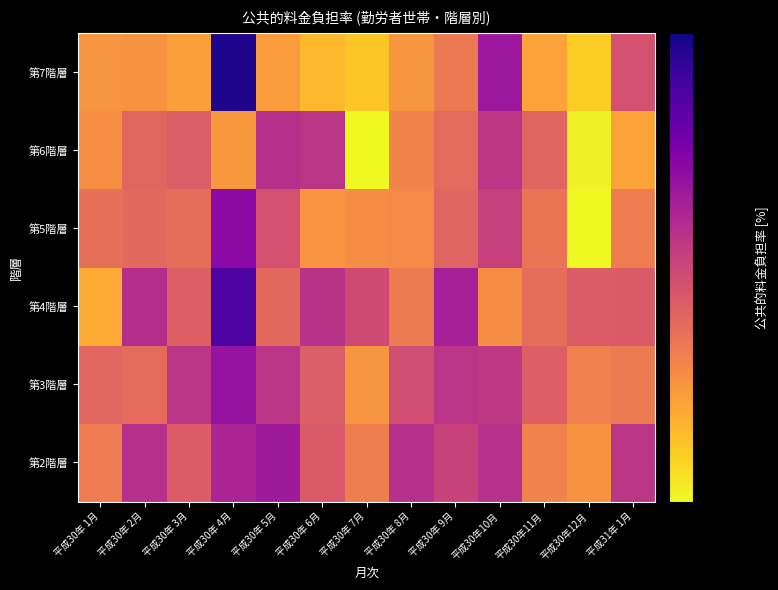

At how many categories does at least one series exceed 43?

1